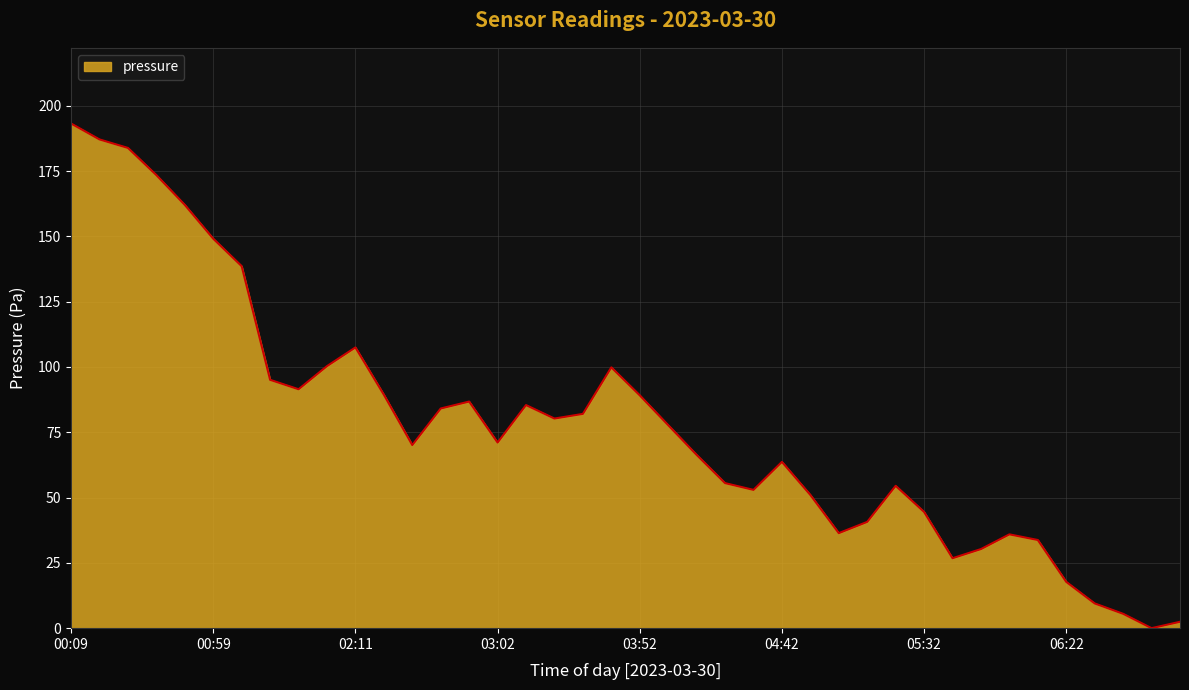

What is the greatest value displayed?

193.2